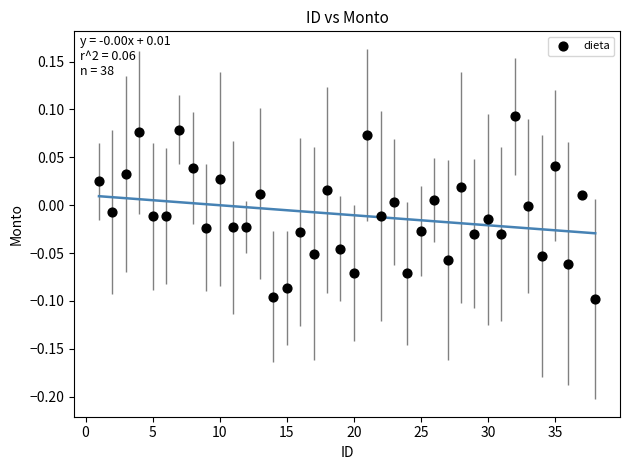

What is the range of X values (max minus min)?

37.0